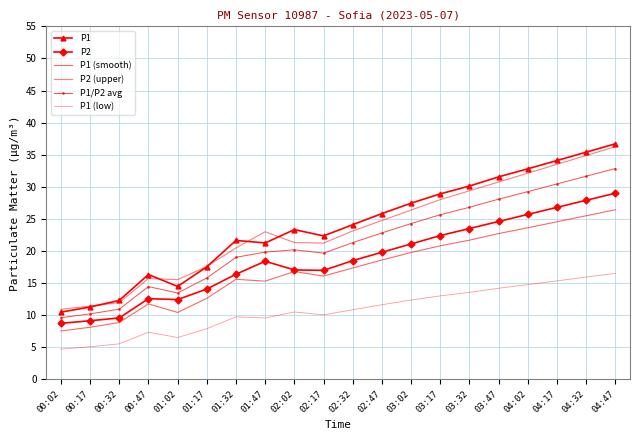

What is the sum of all P1 (low) values?

215.1